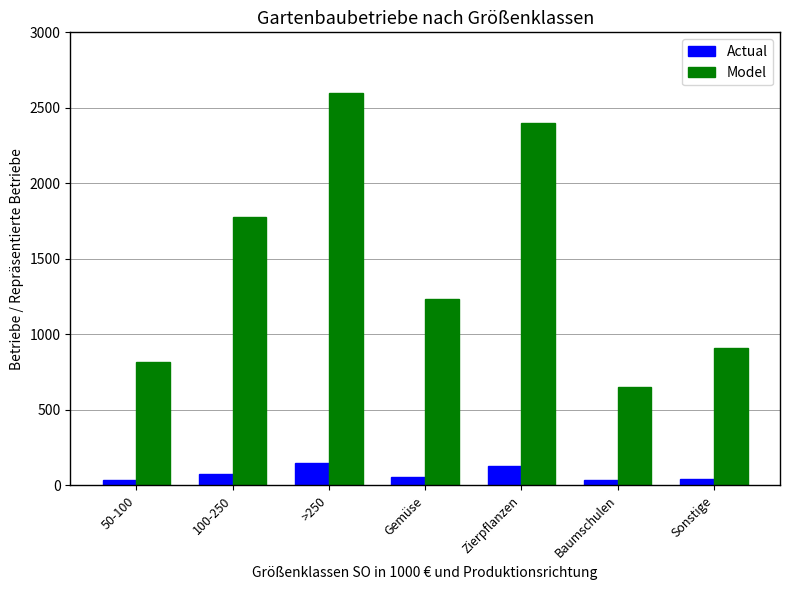

What are all the series names shown in the legend?

Actual, Model